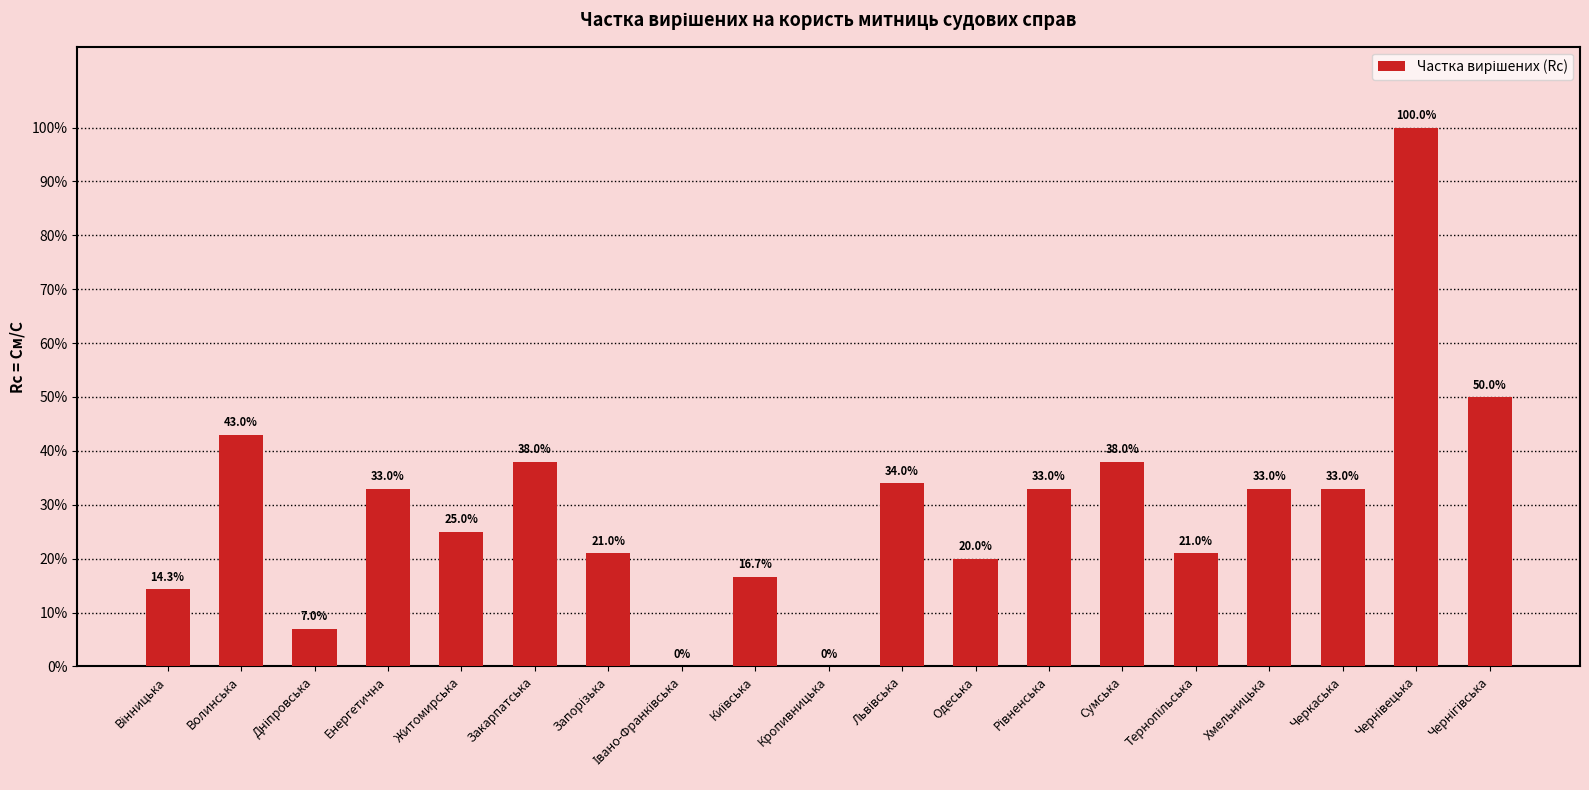

Rank the categories by value from lowest to highest.

Івано-Франківська, Кропивницька, Дніпровська, Вінницька, Київська, Одеська, Запорізька, Тернопільська, Житомирська, Енергетична, Рівненська, Хмельницька, Черкаська, Львівська, Закарпатська, Сумська, Волинська, Чернігівська, Чернівецька